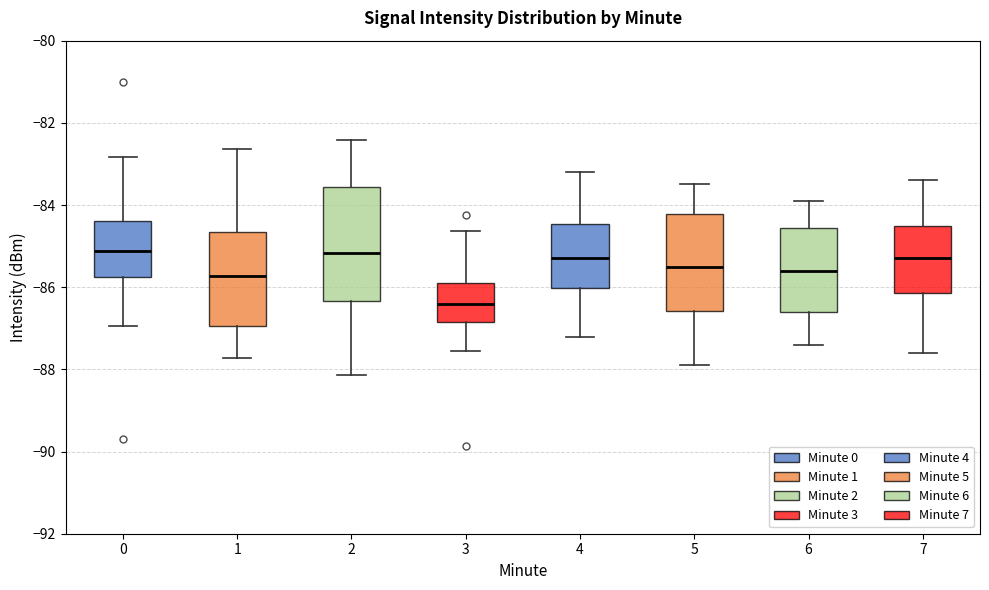

Reading left to right, transcribe this box plot: for each box, give where its median line is, the range the box spans, and where its two whiskers end, as read against the y-axis. The values are not printed on the chart, so give them approximately, as read against the axis.

0: median -85.2, box -85.8 to -84.4, whiskers -87.0 to -82.8
1: median -85.8, box -87.0 to -84.6, whiskers -87.8 to -82.6
2: median -85.2, box -86.4 to -83.6, whiskers -88.2 to -82.4
3: median -86.4, box -86.8 to -85.8, whiskers -87.6 to -84.6
4: median -85.2, box -86.0 to -84.4, whiskers -87.2 to -83.2
5: median -85.4, box -86.6 to -84.2, whiskers -87.8 to -83.4
6: median -85.6, box -86.6 to -84.6, whiskers -87.4 to -83.8
7: median -85.2, box -86.2 to -84.4, whiskers -87.6 to -83.4